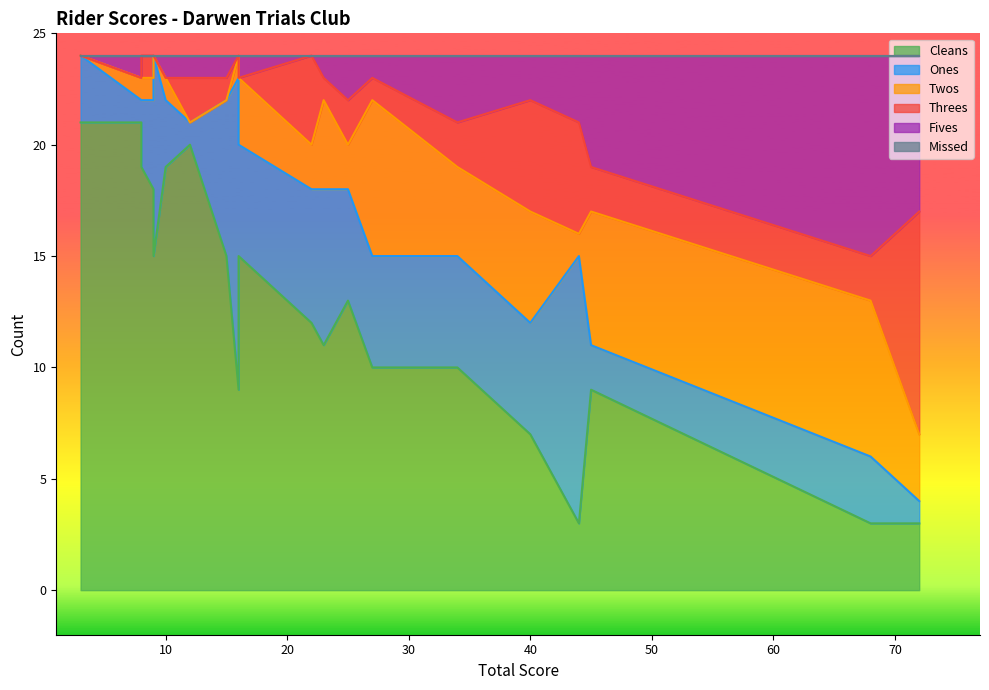

Reading left to right, extract all data points from this chart.

Cleans: 8=21	15=15	22=12	25=13	27=10	34=10	44=3	72=3	3=21	8=19	16=15	16=9	23=11	40=7	45=9	68=3	9=18	9=15	10=19	12=20
Ones: 8=1	15=7	22=6	25=5	27=5	34=5	44=12	72=1	3=3	8=3	16=5	16=14	23=7	40=5	45=2	68=3	9=4	9=9	10=3	12=1
Twos: 8=1	15=0	22=2	25=2	27=7	34=4	44=1	72=3	3=0	8=1	16=3	16=1	23=4	40=5	45=6	68=7	9=1	9=0	10=1	12=0
Threes: 8=0	15=1	22=4	25=2	27=1	34=2	44=5	72=10	3=0	8=1	16=0	16=0	23=1	40=5	45=2	68=2	9=1	9=0	10=0	12=2
Fives: 8=1	15=1	22=0	25=2	27=1	34=3	44=3	72=7	3=0	8=0	16=1	16=0	23=1	40=2	45=5	68=9	9=0	9=0	10=1	12=1
Missed: 8=0	15=0	22=0	25=0	27=0	34=0	44=0	72=0	3=0	8=0	16=0	16=0	23=0	40=0	45=0	68=0	9=0	9=0	10=0	12=0